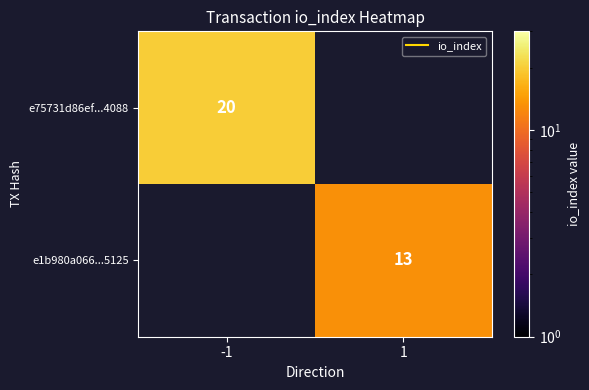

How many values in e75731d86ef...4088 are above zero?

1